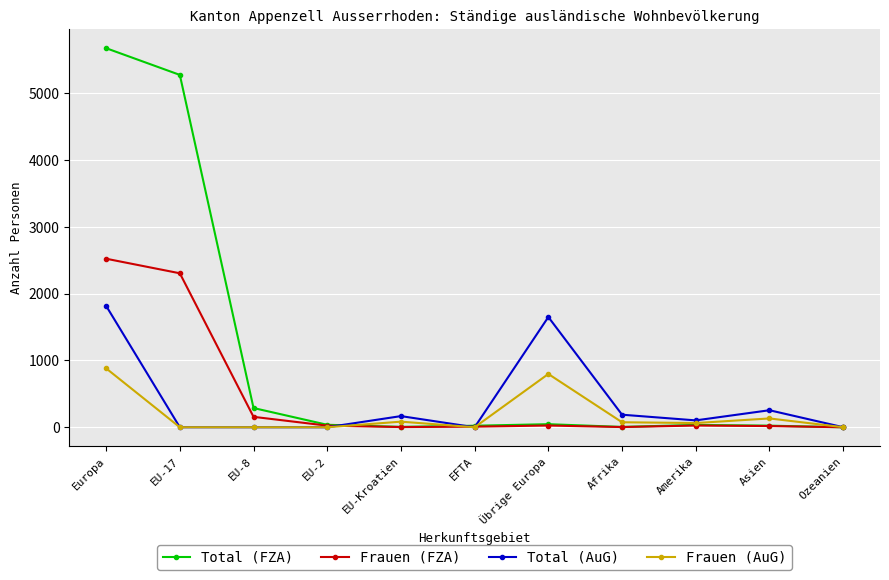

What are all the series names shown in the legend?

Total (FZA), Frauen (FZA), Total (AuG), Frauen (AuG)